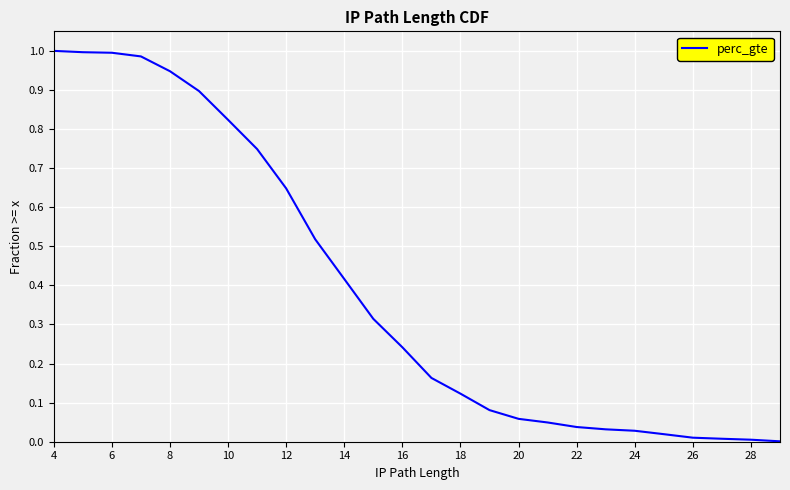

How many positive values are there?

26